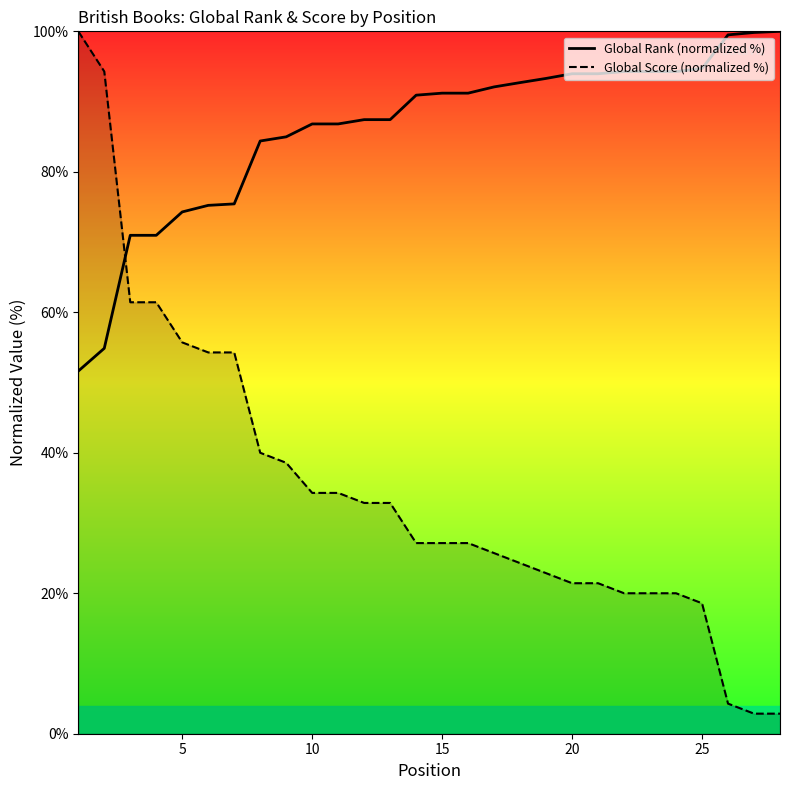

Which series has the largest total across all categories?

Global Rank (normalized %)